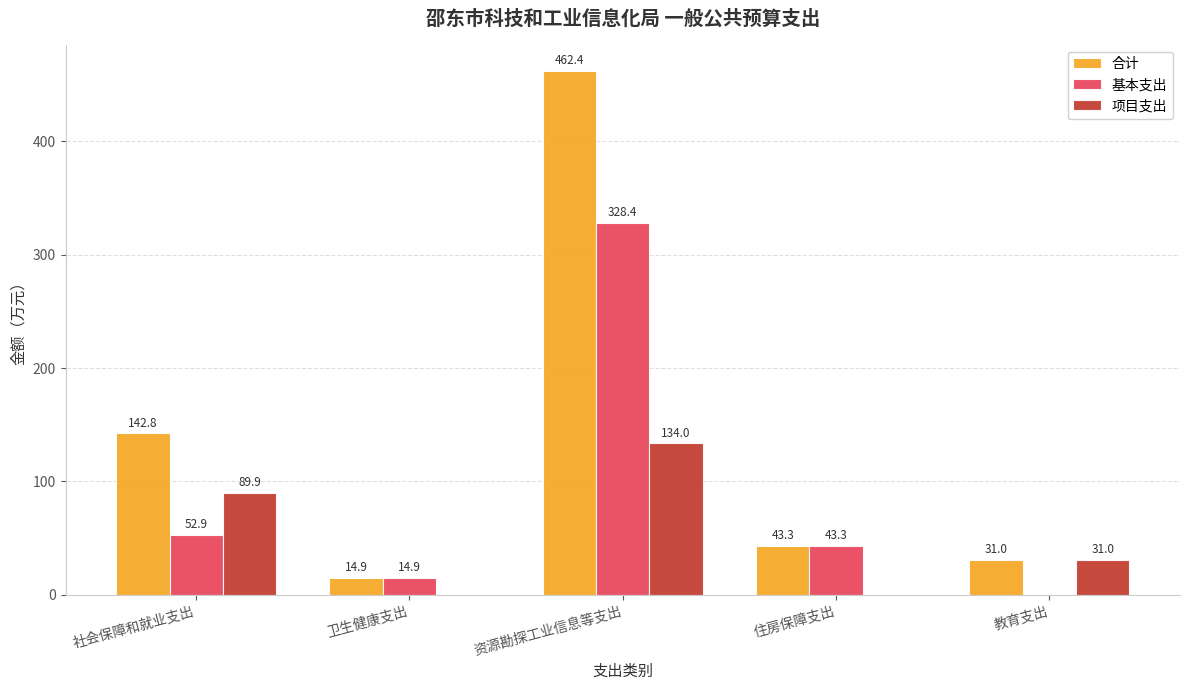

Is the value of 合计 at 卫生健康支出 greater than the value of 项目支出 at 卫生健康支出?

Yes